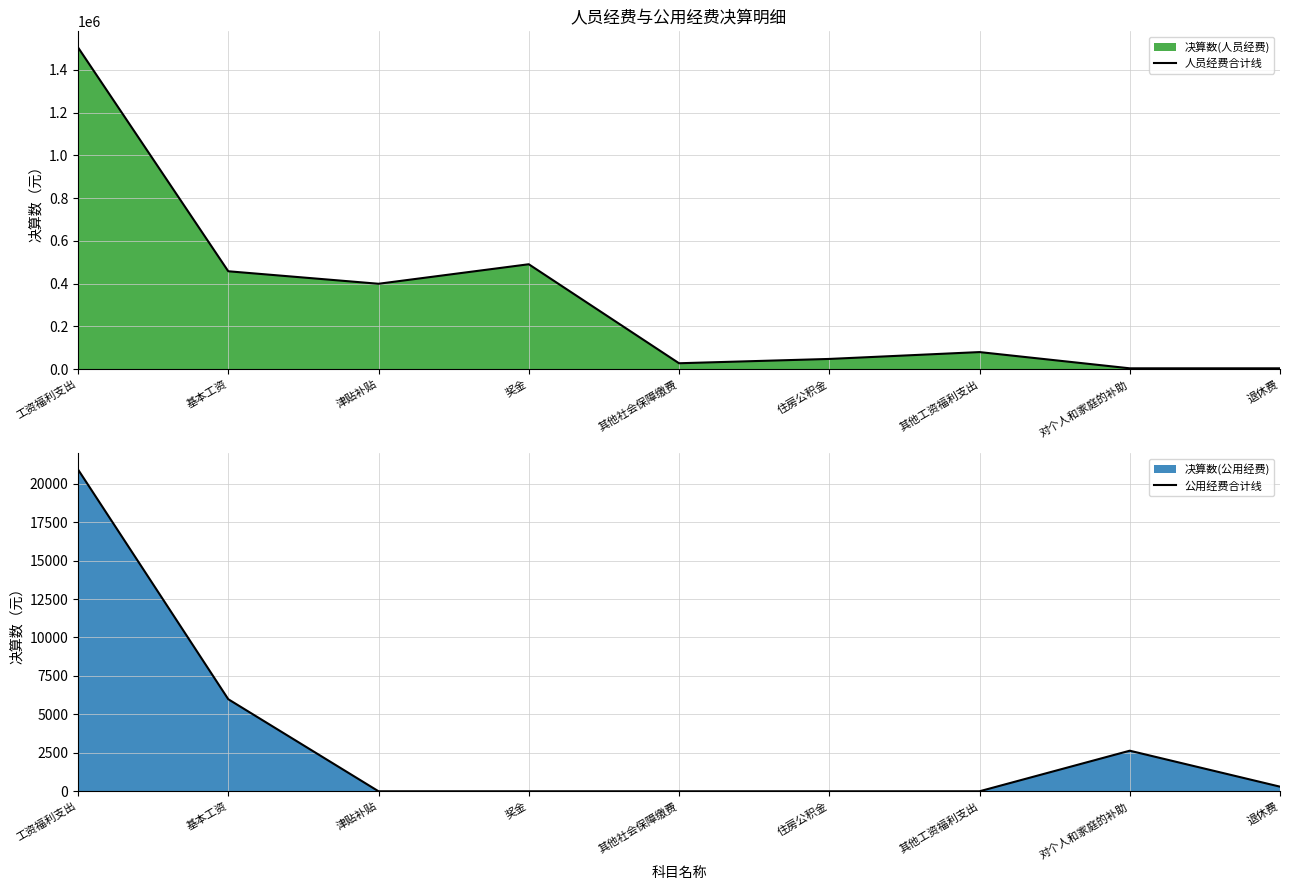

At which label does 人员经费合计线 reach its peak?

工资福利支出